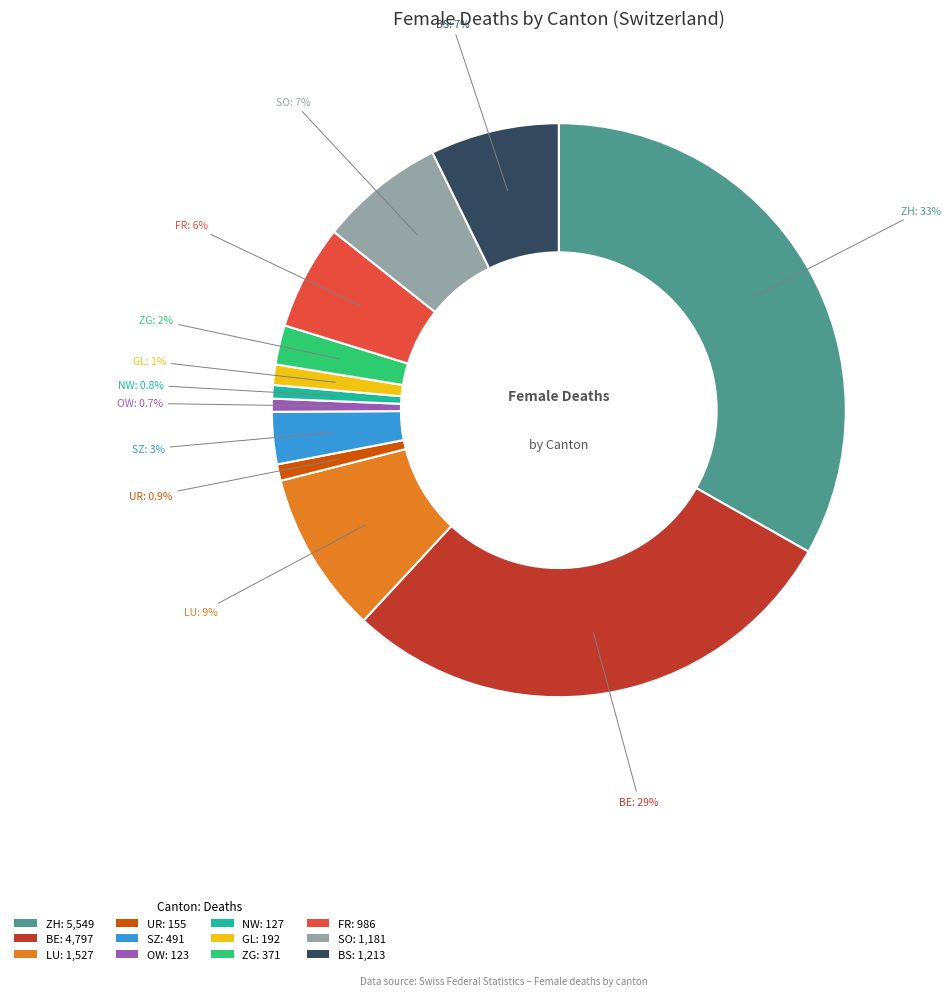

To the nearest percent, what is the combined percentage of GL and ZG?

3%